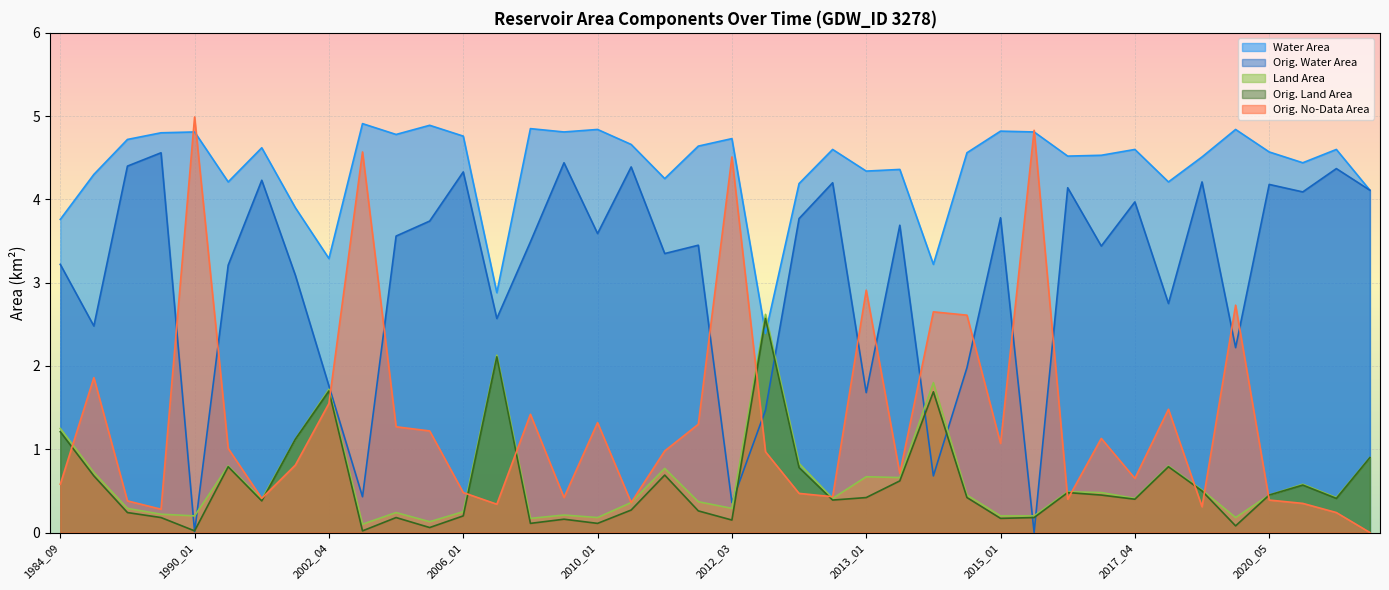

What is the value of the origNoDataArea point at the 37th from the left?

0.4